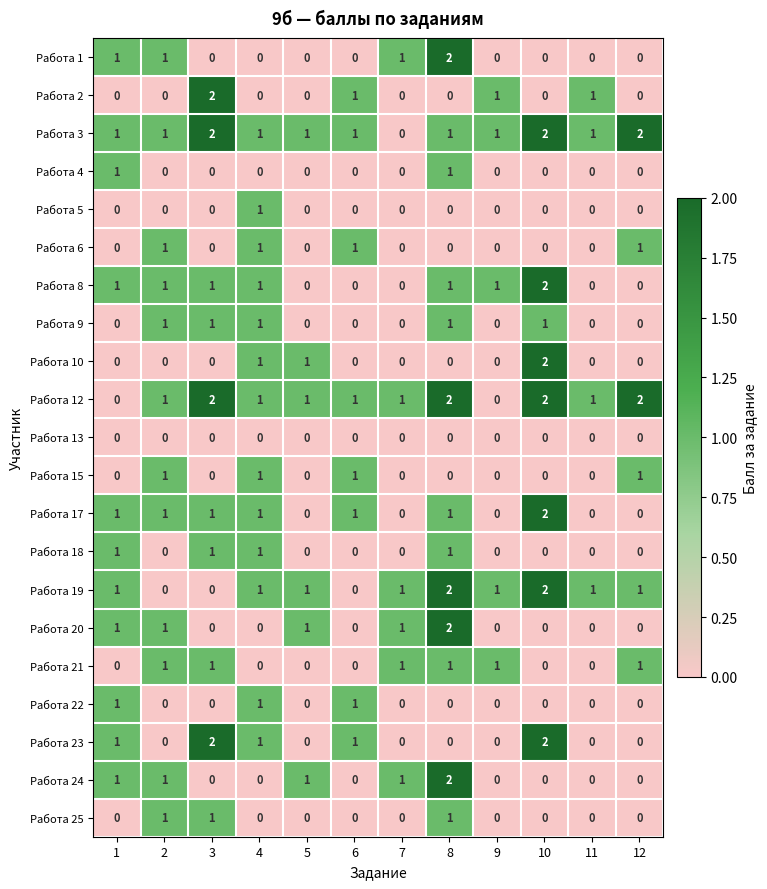

Is the value of Работа 12 at 1 greater than the value of Работа 21 at 3?

No